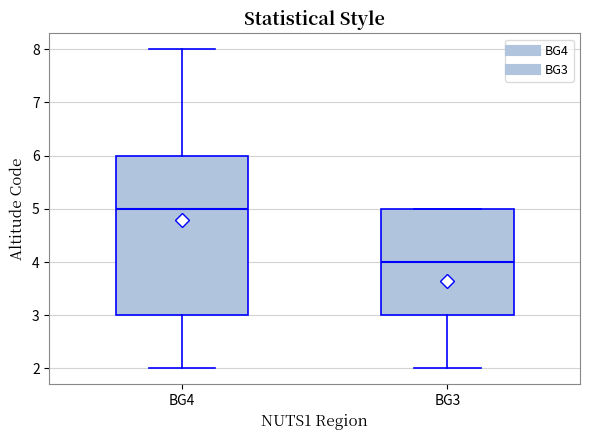

Reading left to right, transcribe this box plot: for each box, give where its median line is, the range the box spans, and where its two whiskers end, as read against the y-axis. The values are not printed on the chart, so give them approximately, as read against the axis.

BG4: median 5, box 3 to 6, whiskers 2 to 8
BG3: median 4, box 3 to 5, whiskers 2 to 5